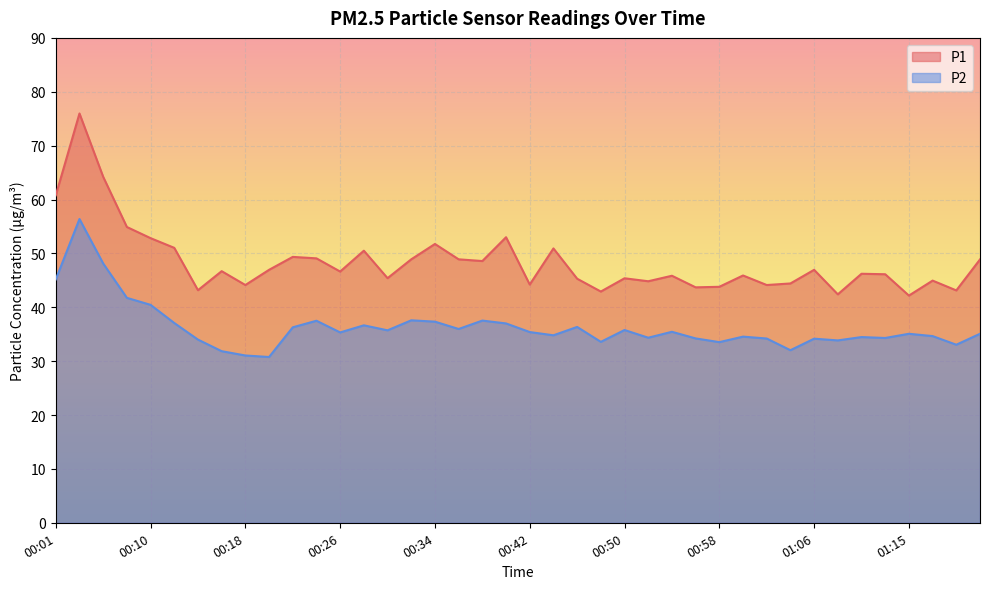

Reading left to right, what are all the values shown in this chart?

P1: 00:01=60.8	00:03=76.0	00:06=64.2	00:08=54.9	00:10=52.8	00:12=51.0	00:14=43.2	00:16=46.7	00:18=44.1	00:20=47.0	00:22=49.4	00:24=49.1	00:26=46.6	00:28=50.5	00:30=45.4	00:32=48.9	00:34=51.8	00:36=48.9	00:38=48.6	00:40=53.0	00:42=44.2	00:44=50.9	00:46=45.3	00:48=42.9	00:50=45.4	00:52=44.8	00:54=45.9	00:56=43.7	00:58=43.8	01:00=45.9	01:02=44.1	01:04=44.4	01:06=47.0	01:08=42.4	01:10=46.2	01:12=46.1	01:15=42.2	01:17=45.0	01:19=43.1	01:21=48.9
P2: 00:01=45.2	00:03=56.4	00:06=48.1	00:08=41.8	00:10=40.5	00:12=37.1	00:14=34.0	00:16=31.9	00:18=31.1	00:20=30.8	00:22=36.3	00:24=37.5	00:26=35.3	00:28=36.6	00:30=35.7	00:32=37.6	00:34=37.3	00:36=36.0	00:38=37.5	00:40=37.0	00:42=35.4	00:44=34.8	00:46=36.4	00:48=33.6	00:50=35.8	00:52=34.4	00:54=35.5	00:56=34.2	00:58=33.5	01:00=34.5	01:02=34.2	01:04=32.0	01:06=34.2	01:08=33.9	01:10=34.5	01:12=34.3	01:15=35.1	01:17=34.6	01:19=33.0	01:21=35.1